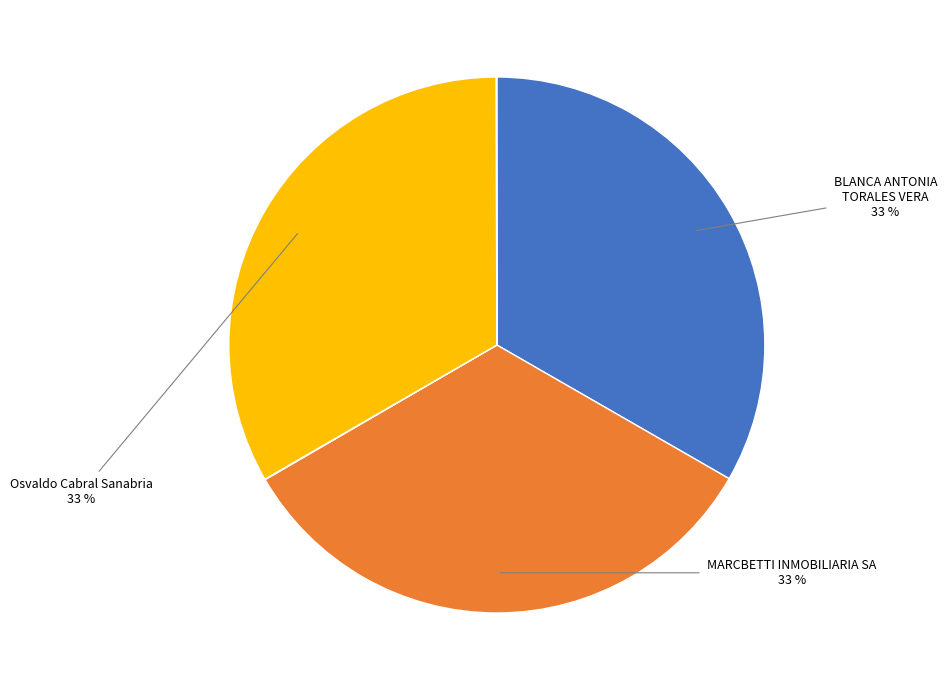

Is there any slice that represents more than half of the pie?

No